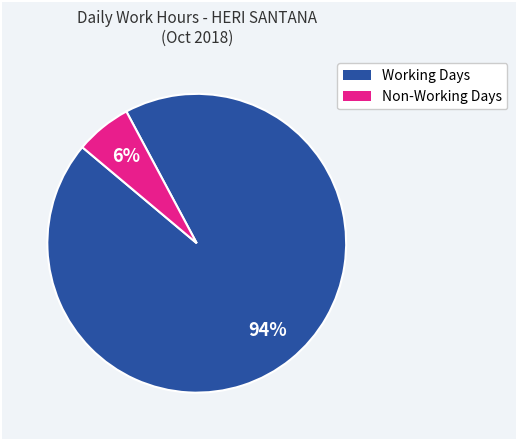

How many segments does this pie chart have?

2